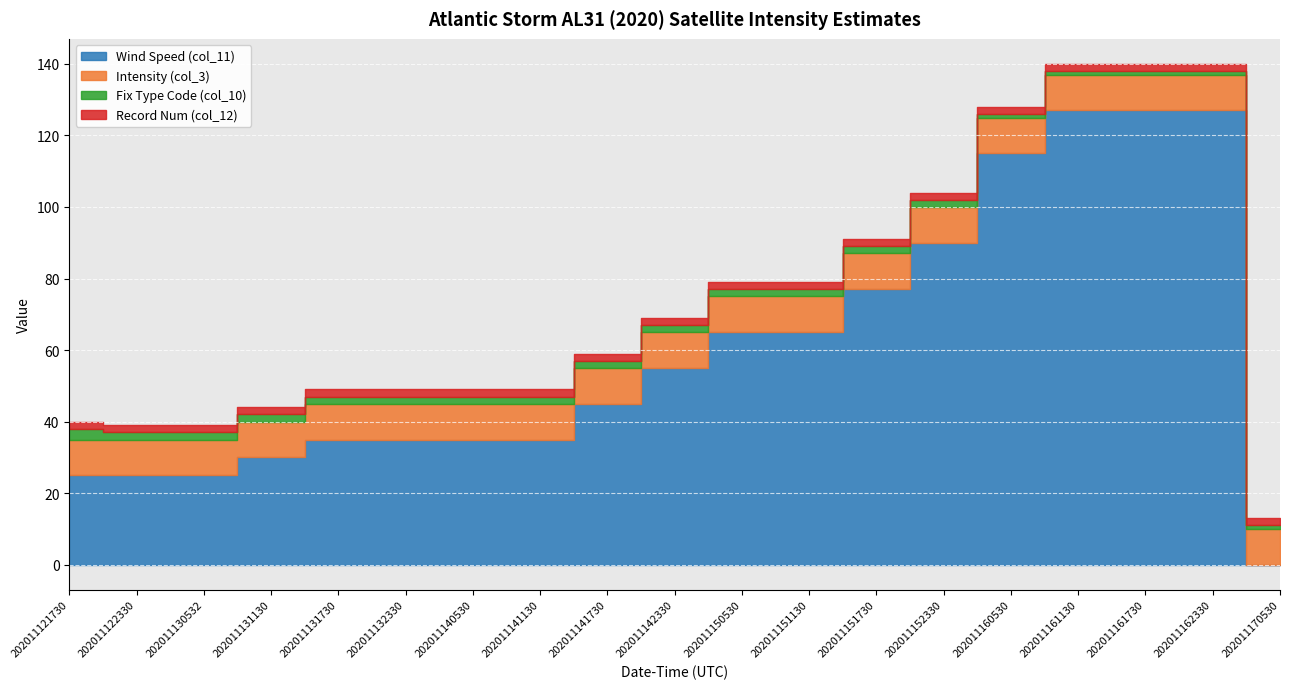

Which category has the lowest value in the Record Num (col_12) series?

202011121730